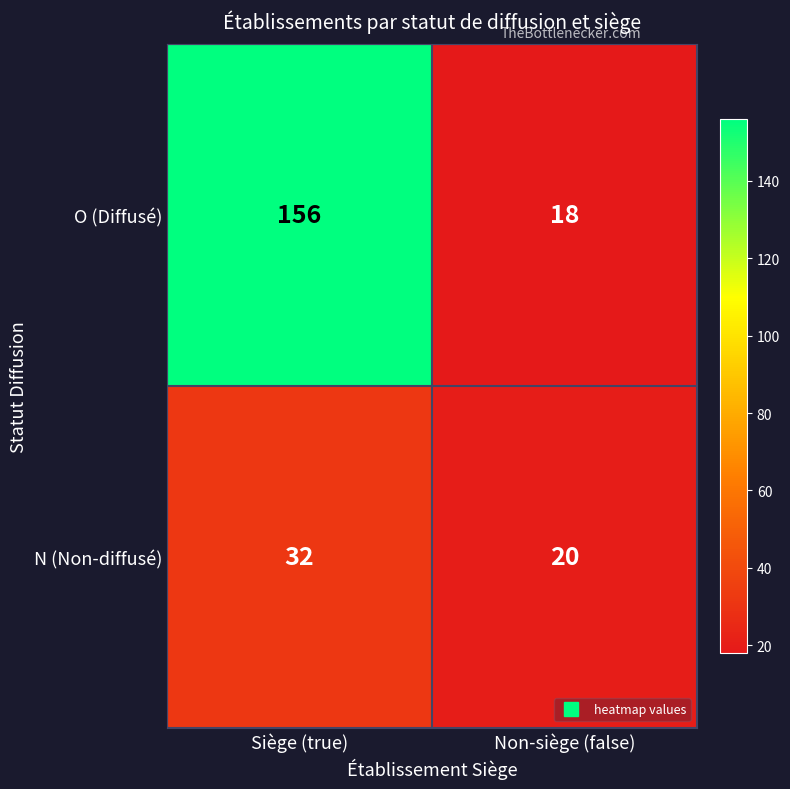

The N (Non-diffusé) series shows 32 at Siège (true). True or false?

True